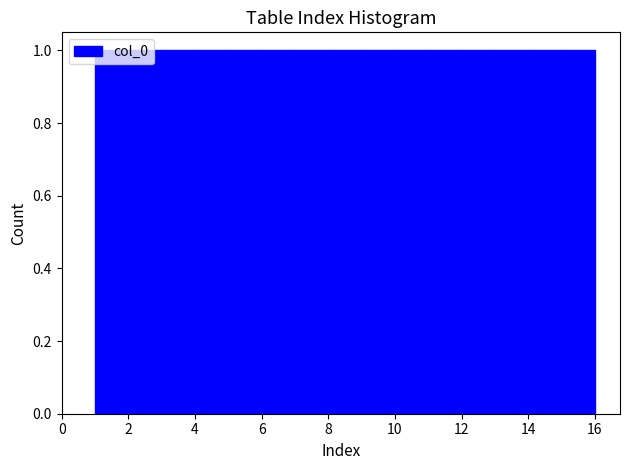

Reading left to right, transcribe this chart: for each bar, give the range it covers on the x-axis and its height. The values are not printed on the chart, so give them approximately, as read against the axis.

1 to 2: 1
2 to 3: 1
3 to 4: 1
4 to 5: 1
5 to 6: 1
6 to 7: 1
7 to 8: 1
8 to 9: 1
9 to 10: 1
10 to 11: 1
11 to 12: 1
12 to 13: 1
13 to 14: 1
14 to 15: 1
15 to 16: 1